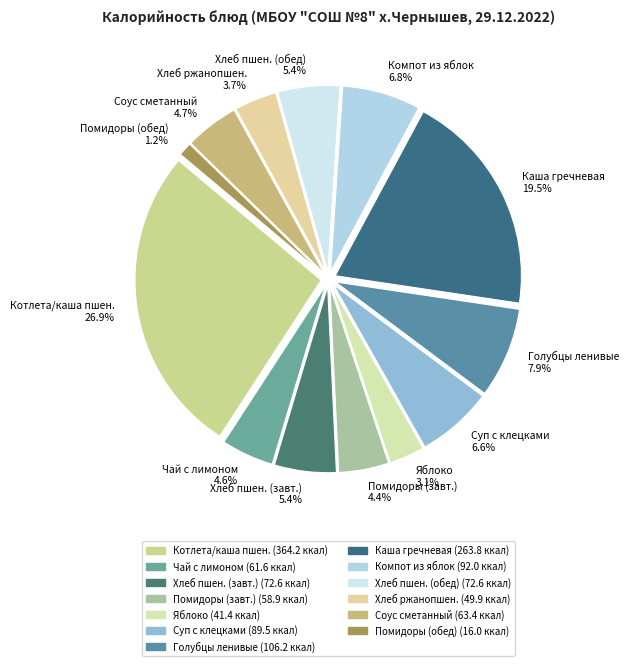

Combined, do Голубцы ленивые 7.9% and Хлеб пшен. (обед) 5.4% account for over 50%?

No